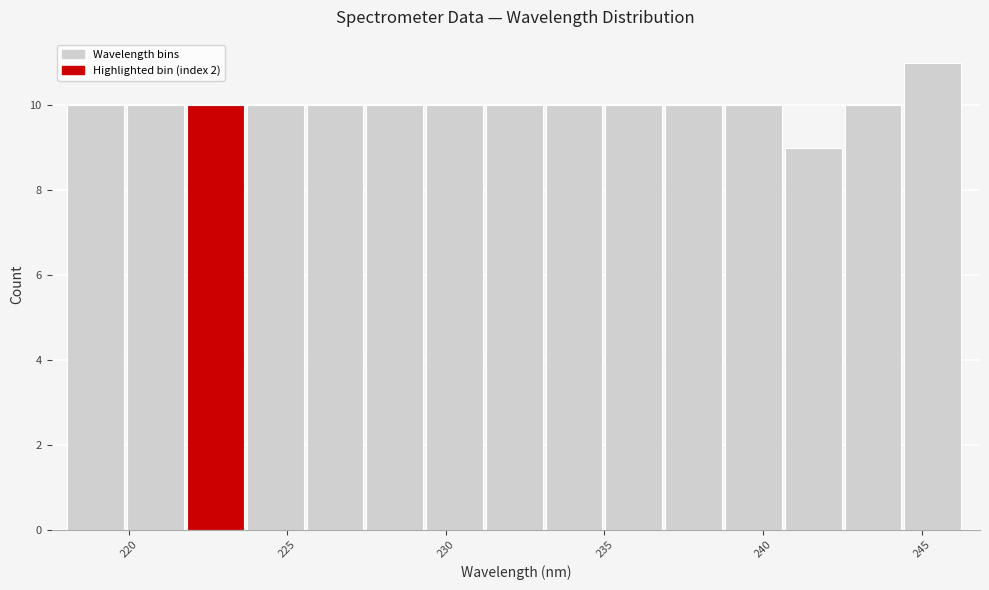

Around what value on the x-axis is the tallest bar? Give the approximate position of its centre, as read against the axis.

245.5